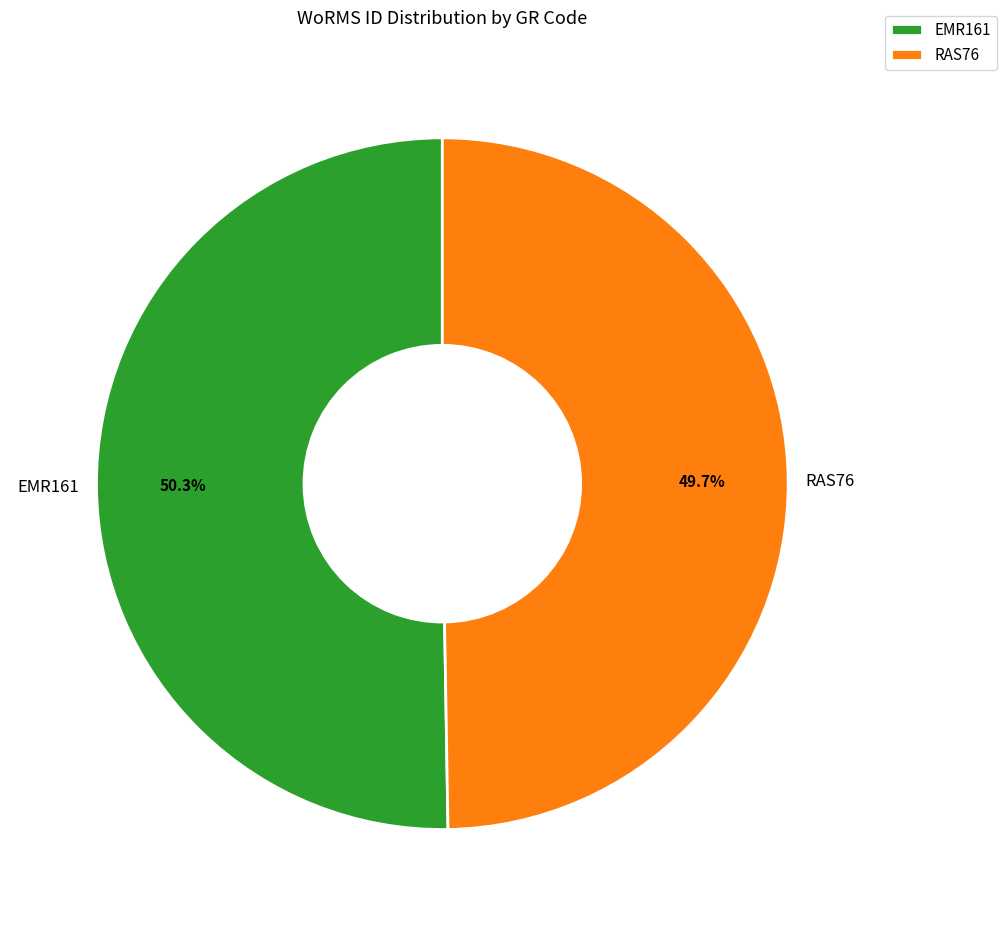

What percentage is NOT represented by EMR161?

49.7%